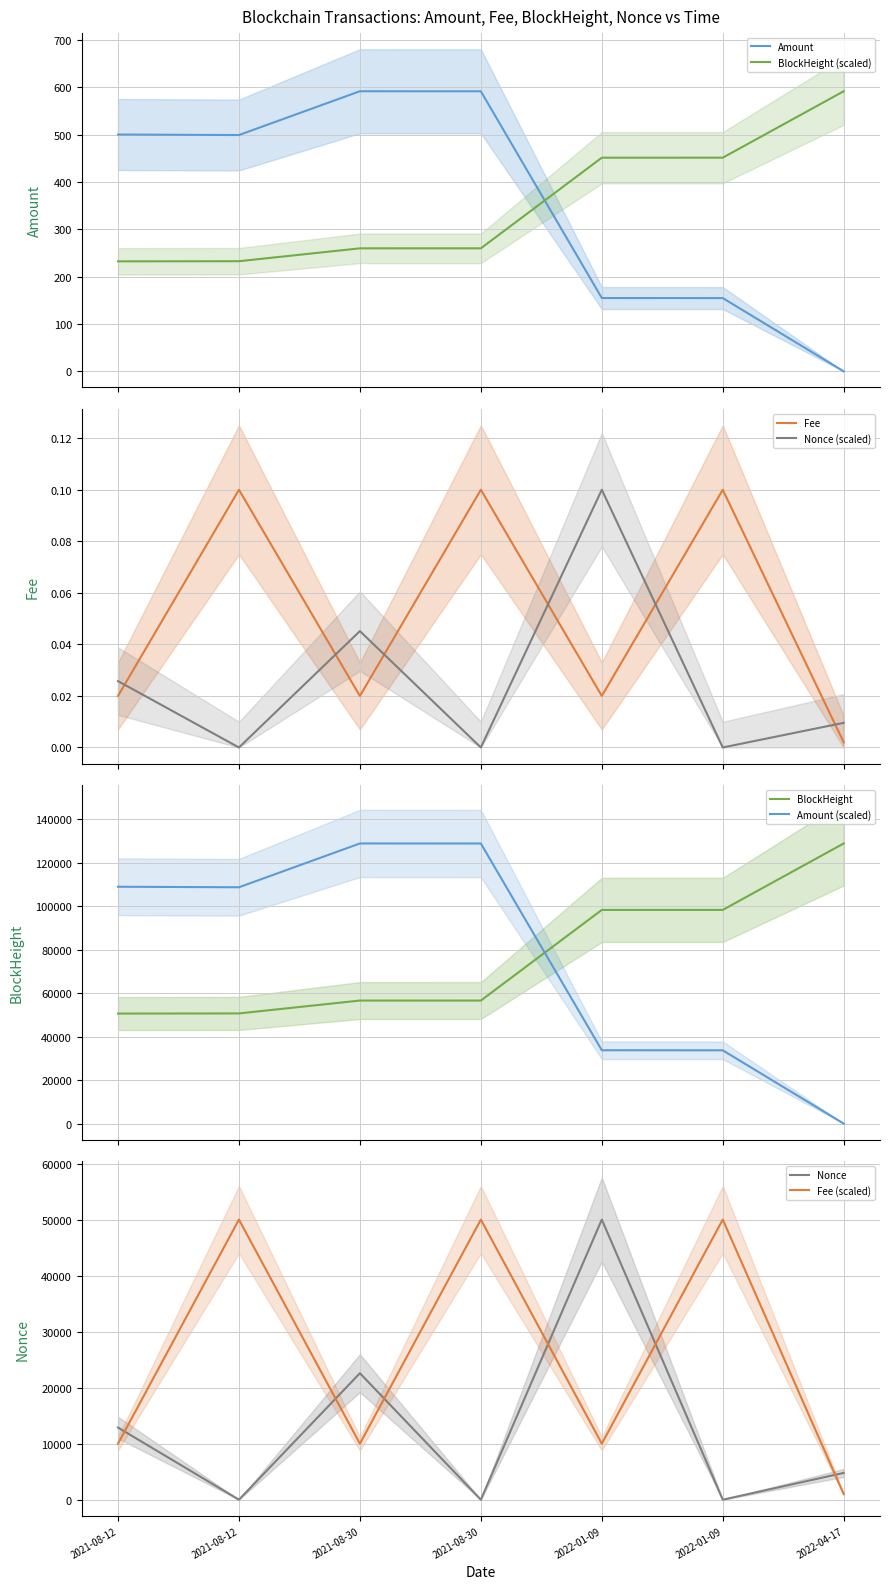

How many intersections are there between Amount and BlockHeight (scaled)?

1